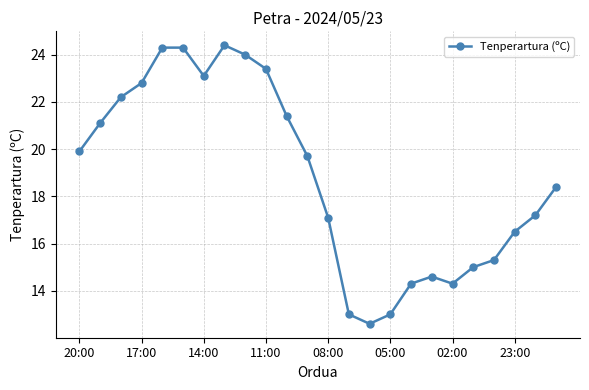

How many points are lower than both their immediate neighbors (excluding endpoints)?

3